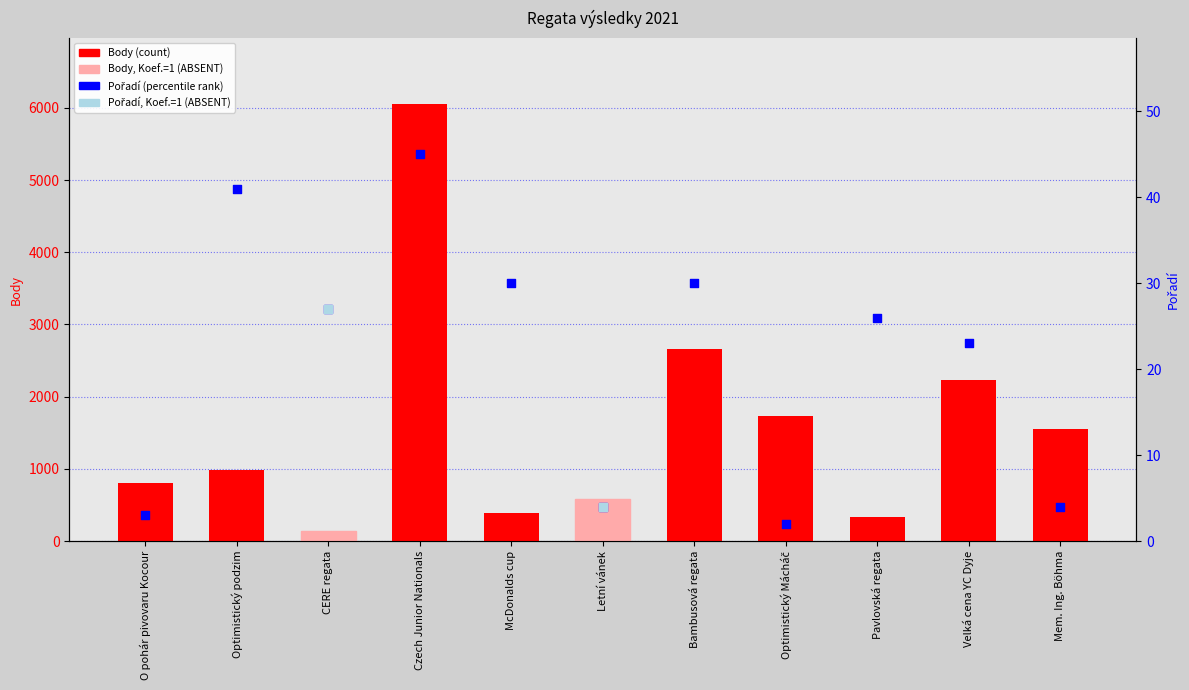

Which series reaches the minimum Y coordinate?

Pořadí (percentile rank)